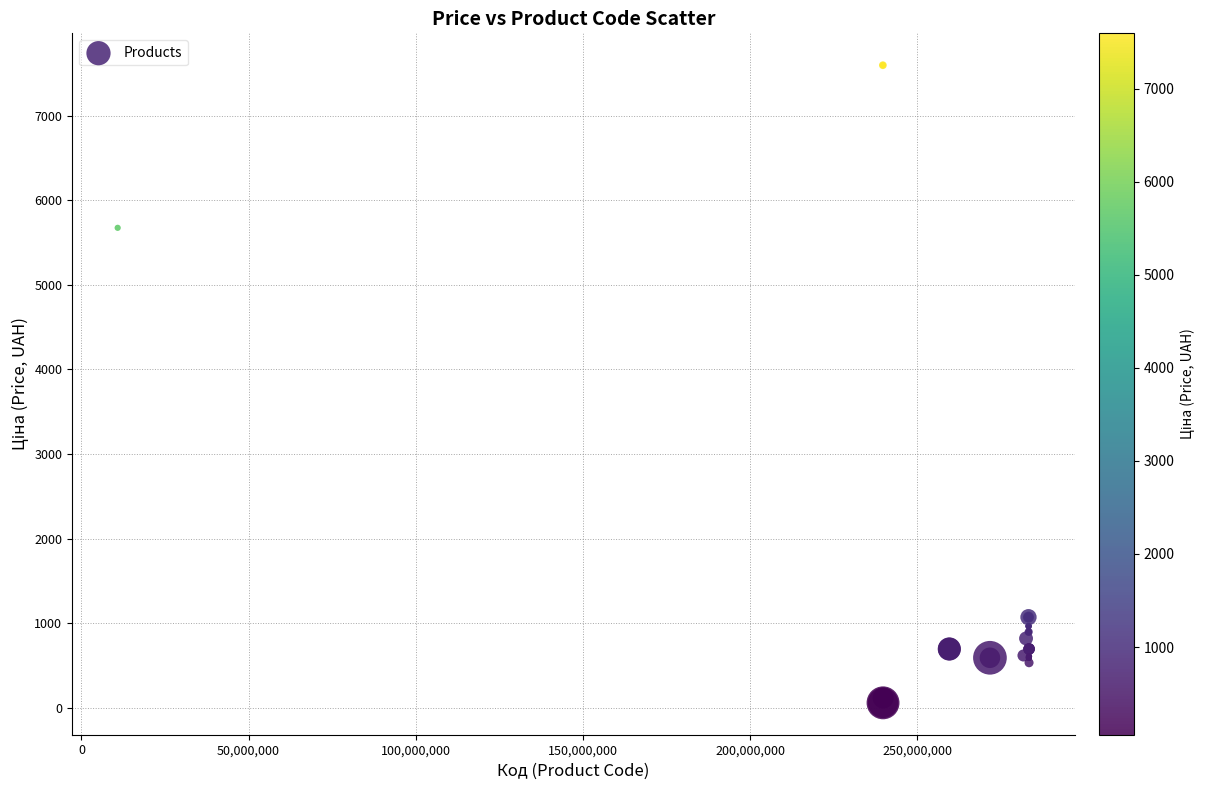

What Y value in the scatter plot is closest to 3826?

5673.8